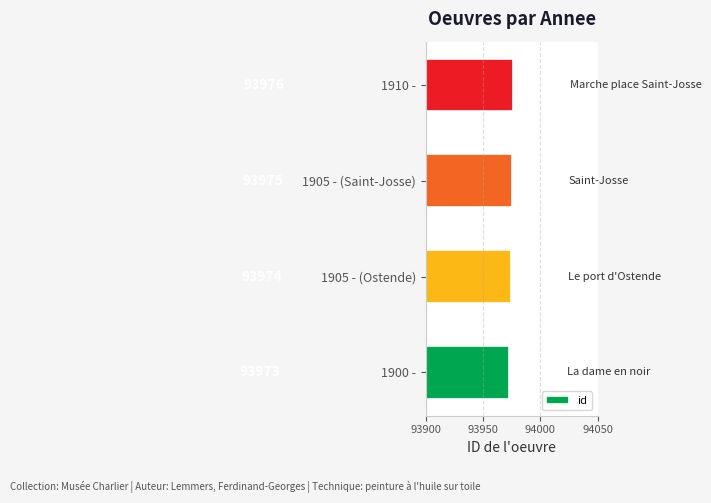

How many values are between 93974 and 93976?

3